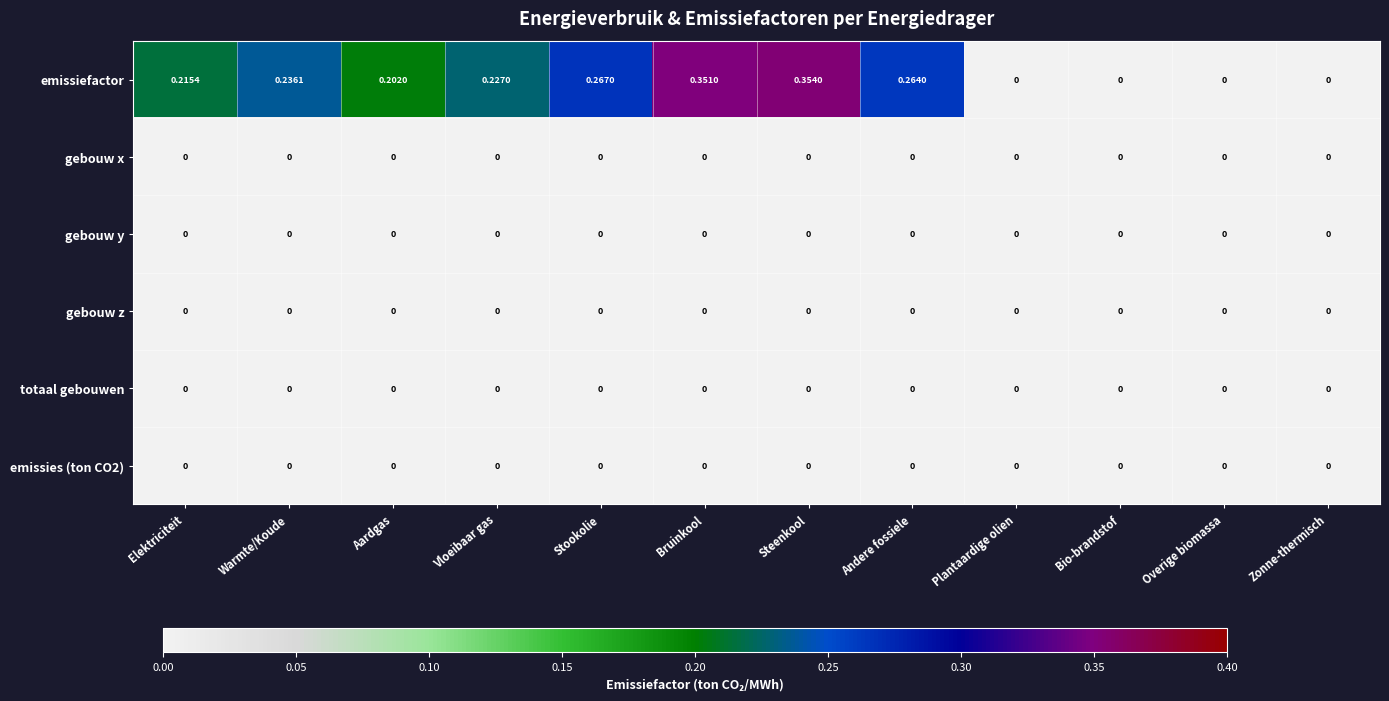

At which category does the chart reach its peak across all series?

Steenkool